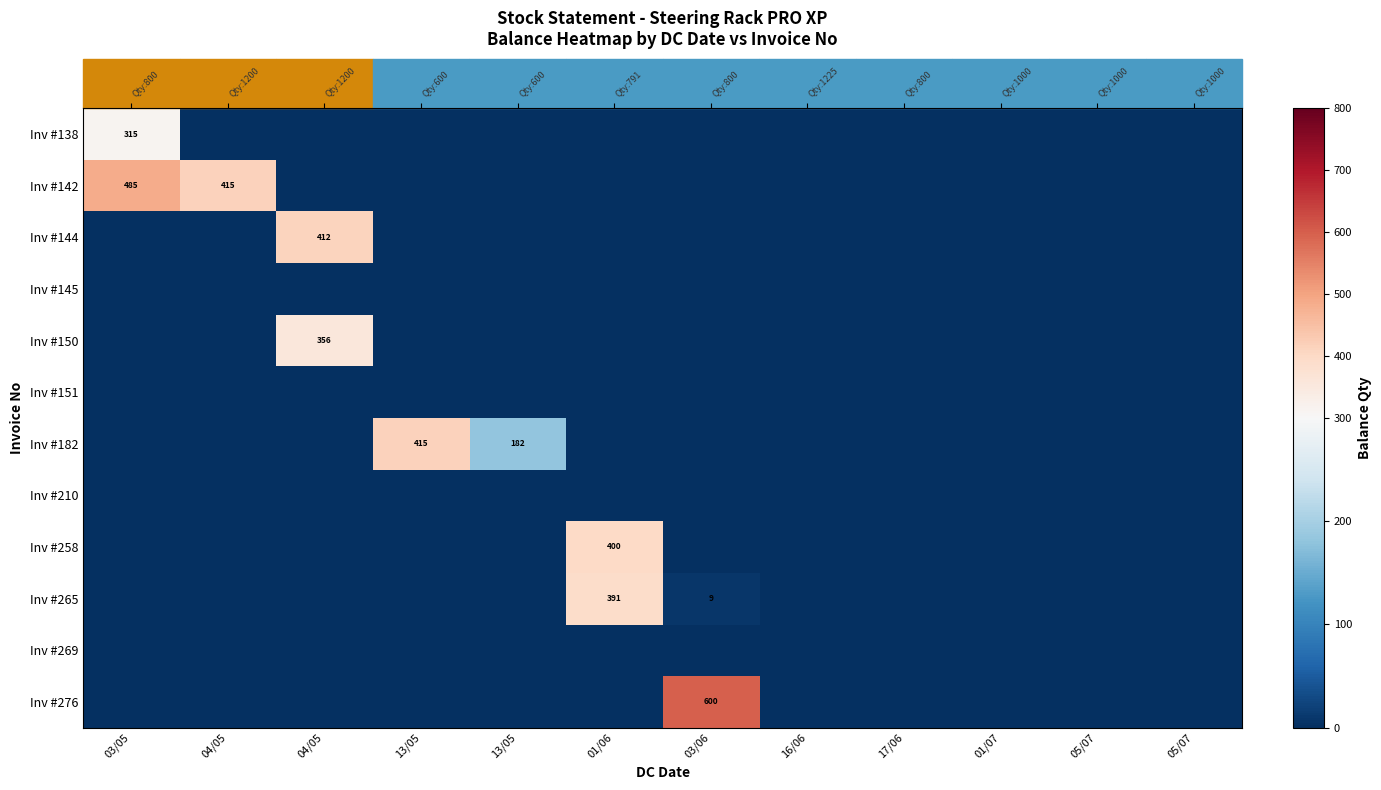

True or false: Inv #142 has a value of 234 at 13/05.

False